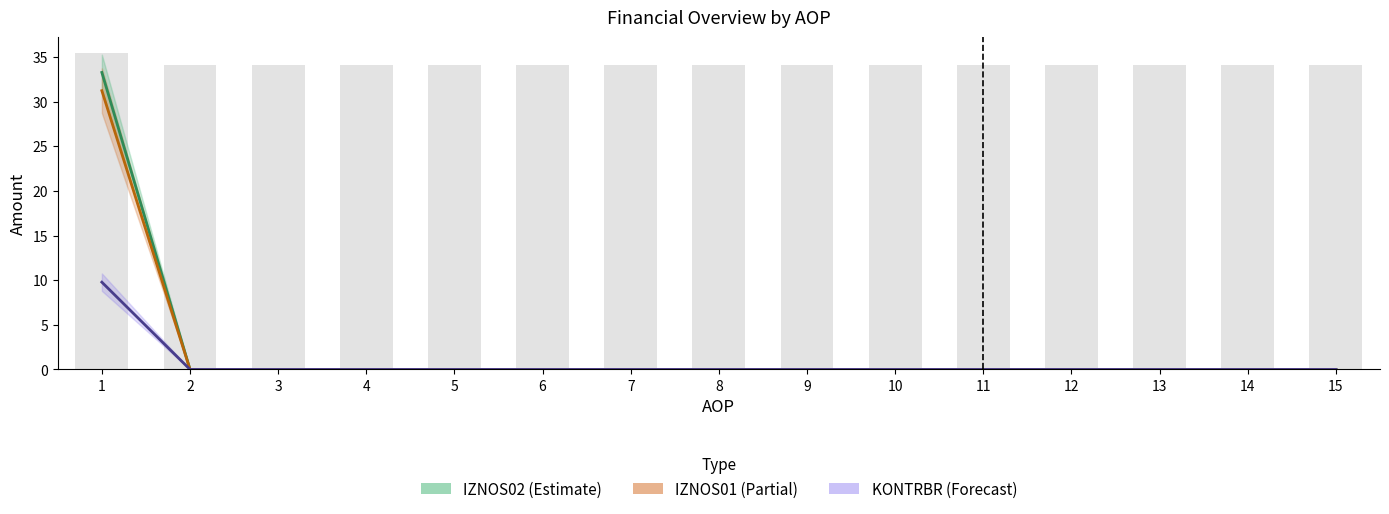

What are all the series names shown in the legend?

IZNOS02, IZNOS01, KONTRBR